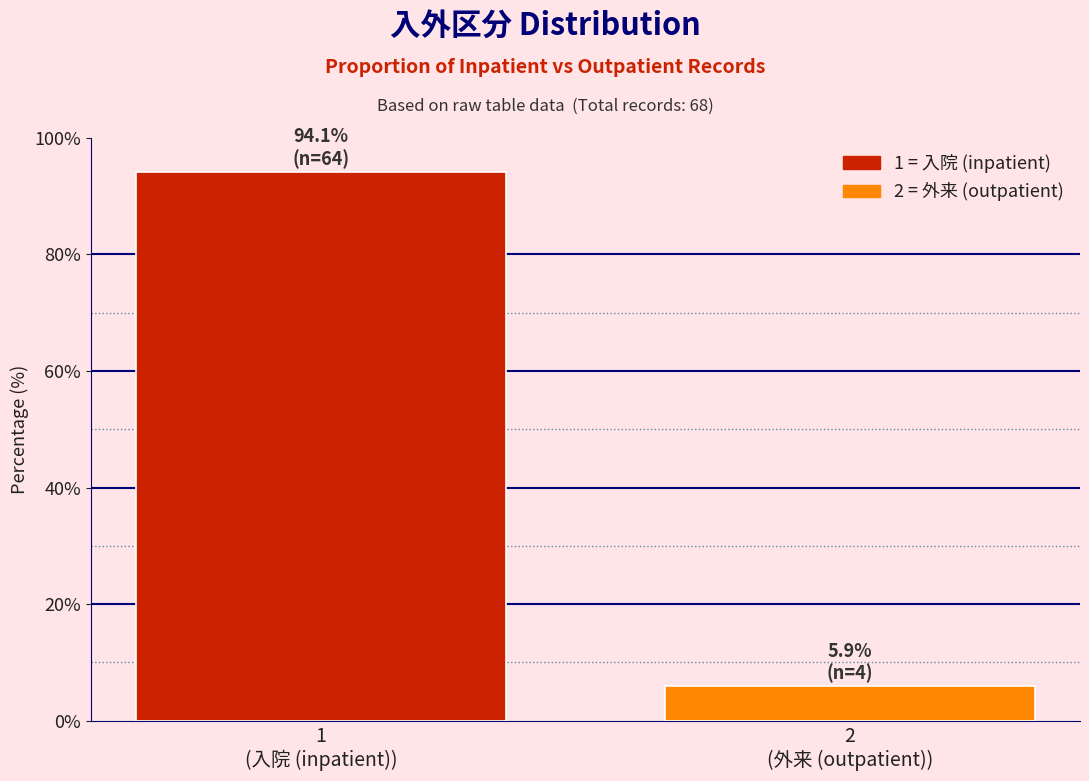

Reading right to left, extract all data points from this chart.

5.9	94.1